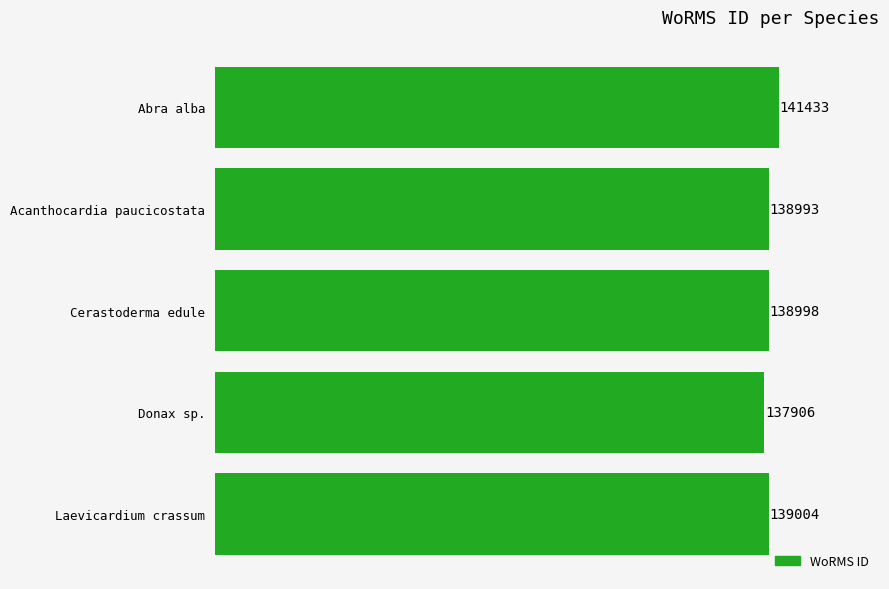

Where is the data nearest to the value 139669?

Laevicardium crassum